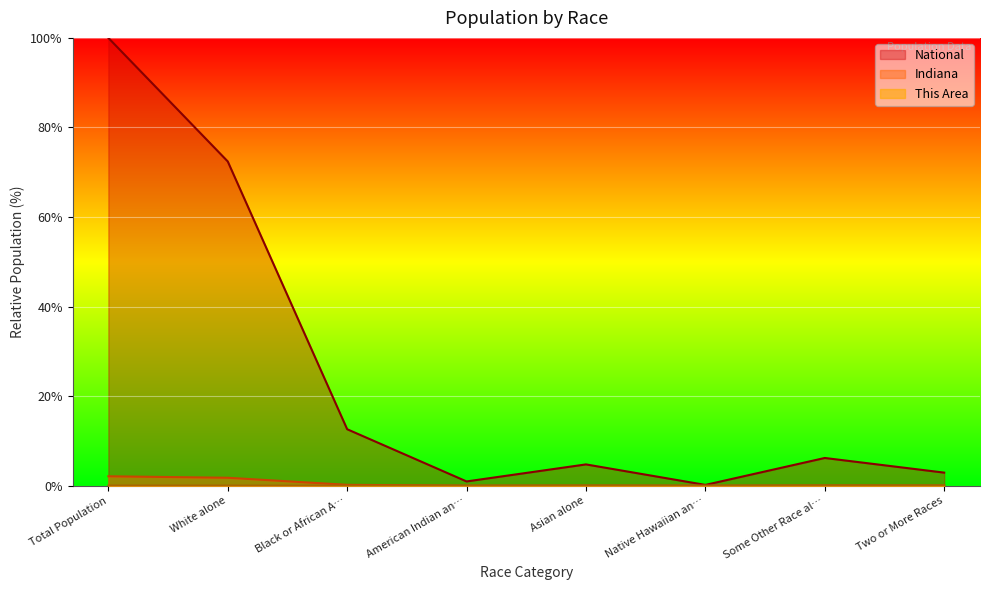

What position from the right is Some Other Race al…?

2